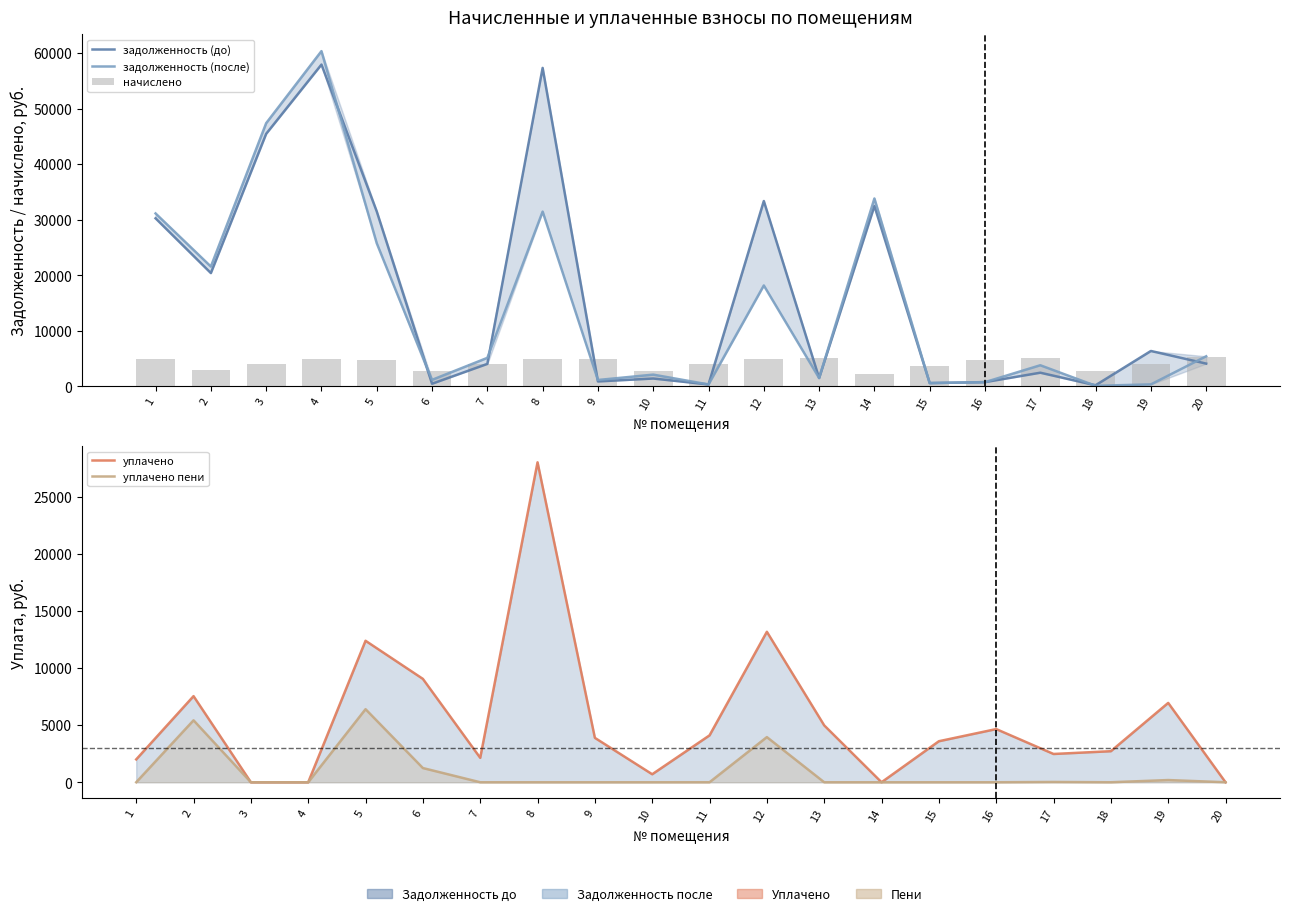

Which series changed the most between 5 and 9?

задолженность (до)